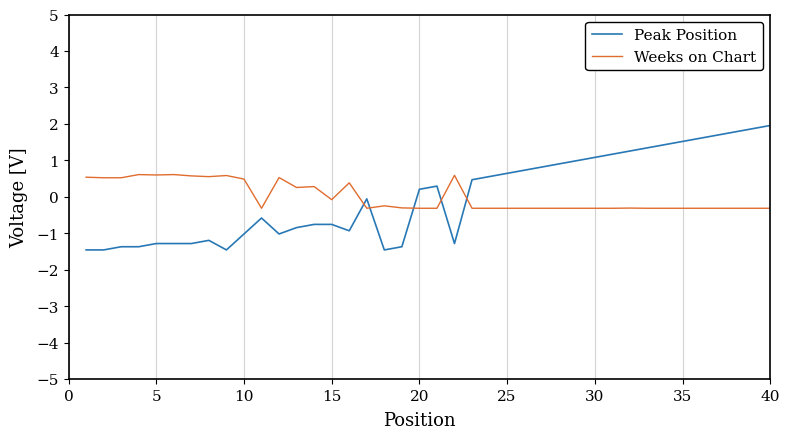

Which series has the largest range (max minus min)?

Peak Position